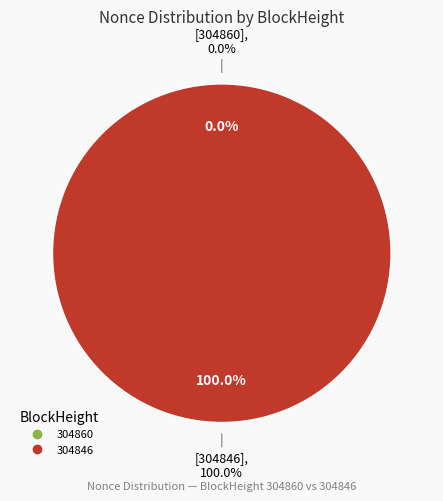

To the nearest percent, what is the difference between the largest and smallest slice percentages?

100%